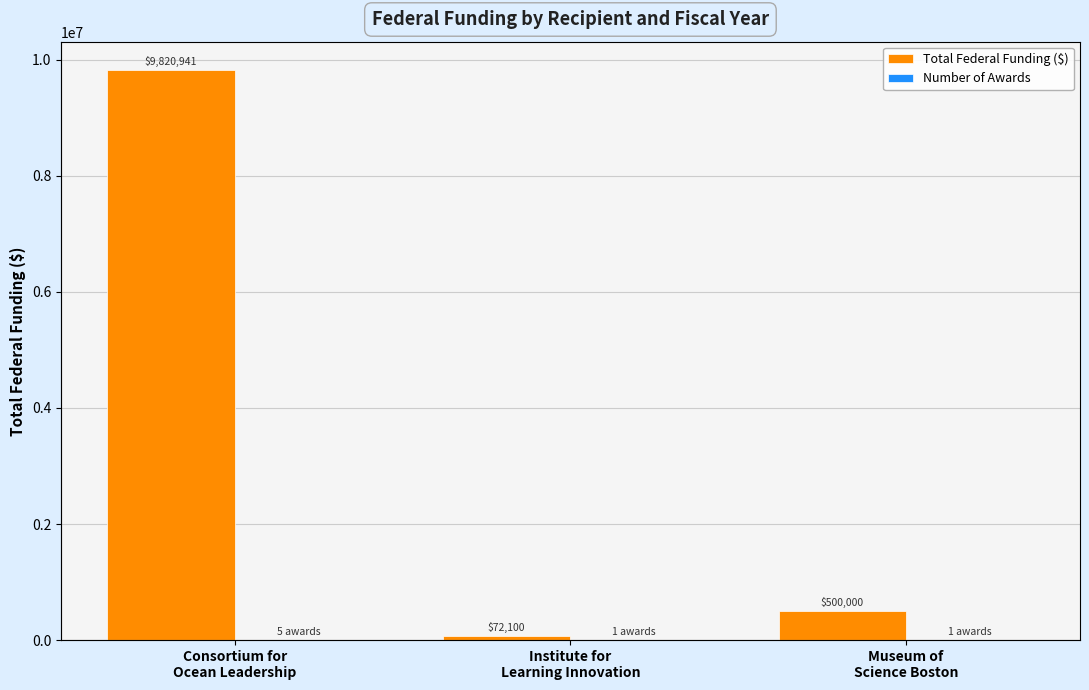

What is the label of the 1st bar from the left?

Consortium for
Ocean Leadership